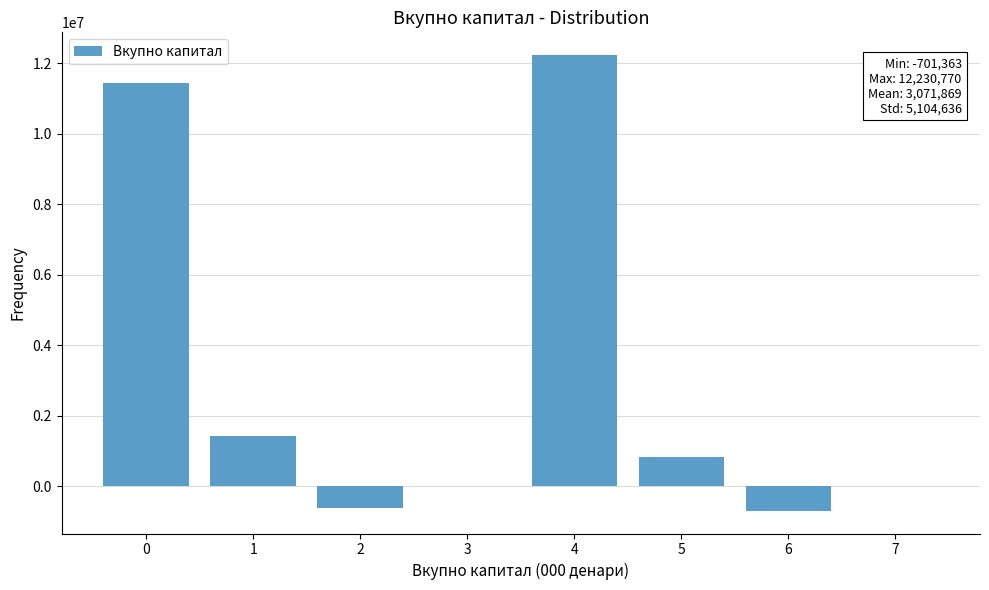

Is it true that the value at 4 is 12230770?

True